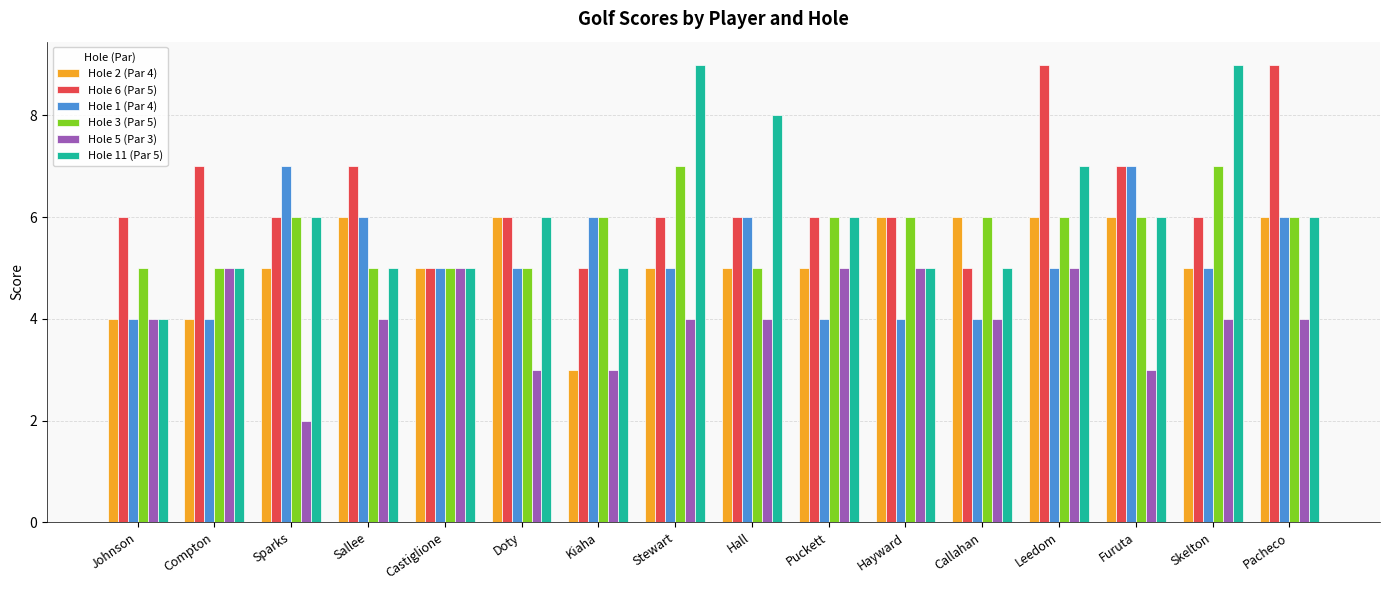

Is the value of Hole 1 (Par 4) at Leedom greater than the value of Hole 11 (Par 5) at Sparks?

No